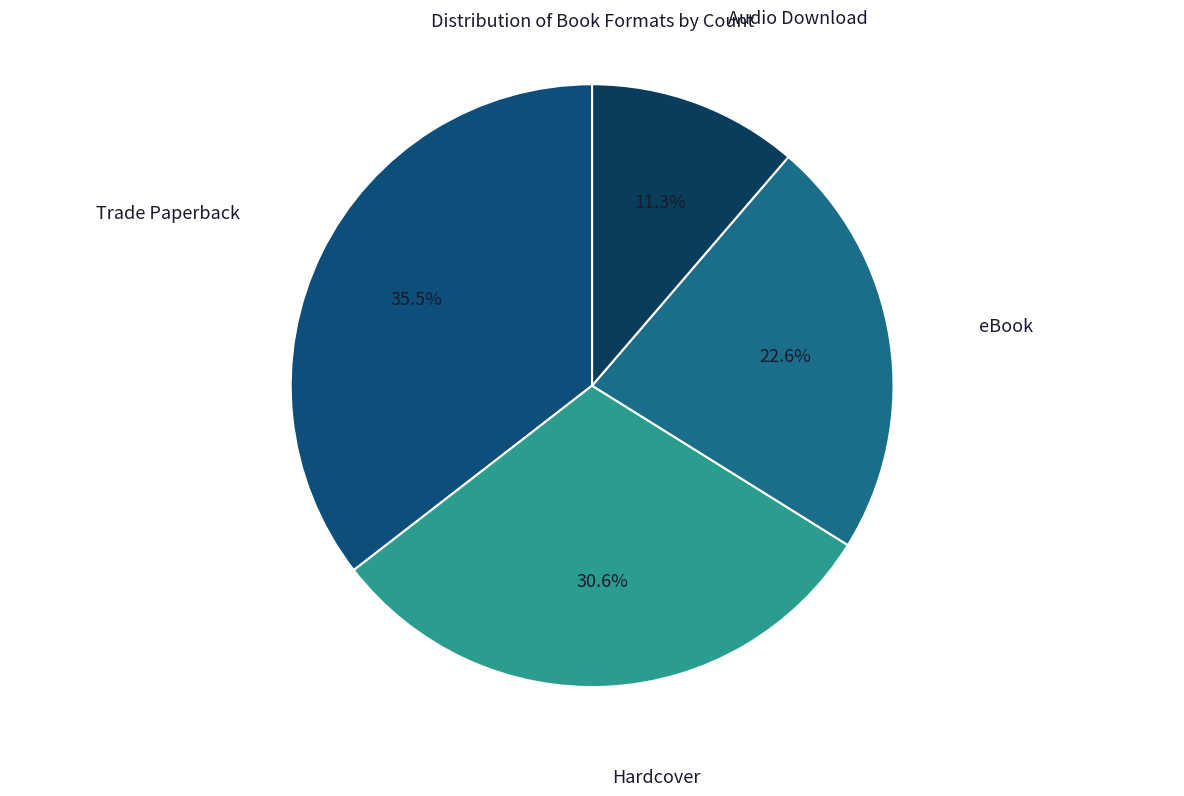

Rank the categories by value from highest to lowest.

Trade Paperback, Hardcover, eBook, Audio Download